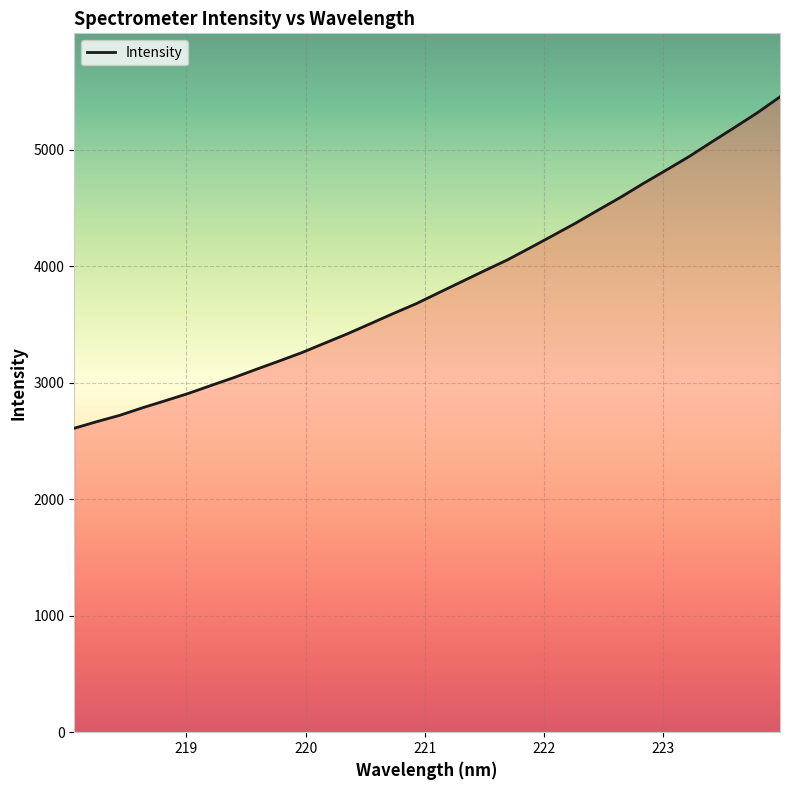

What is the greatest value displayed?

5453.0